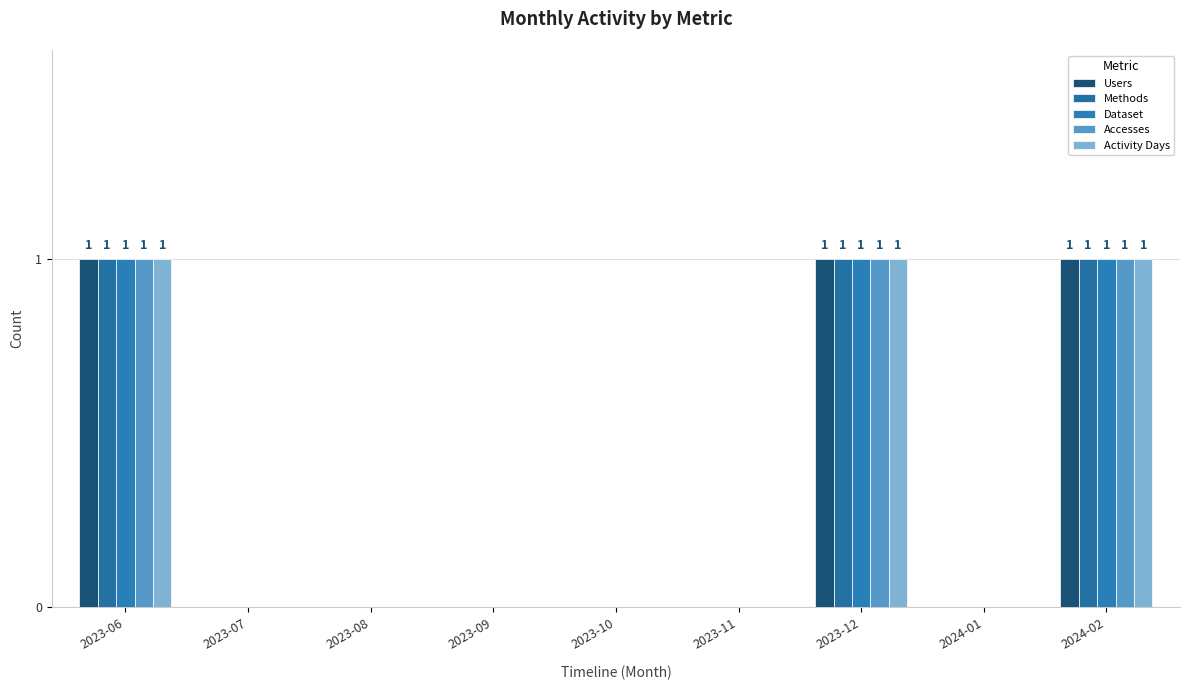

Are the bars grouped side by side (vs. stacked)?

Yes